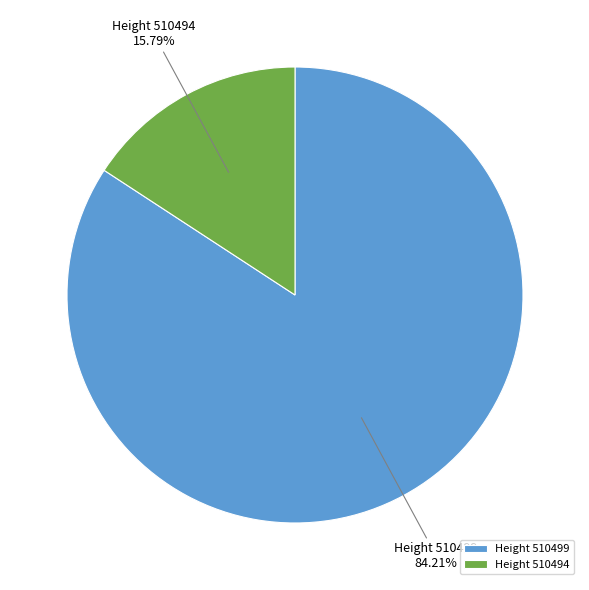

Which category has the biggest portion of the pie?

Height 510499